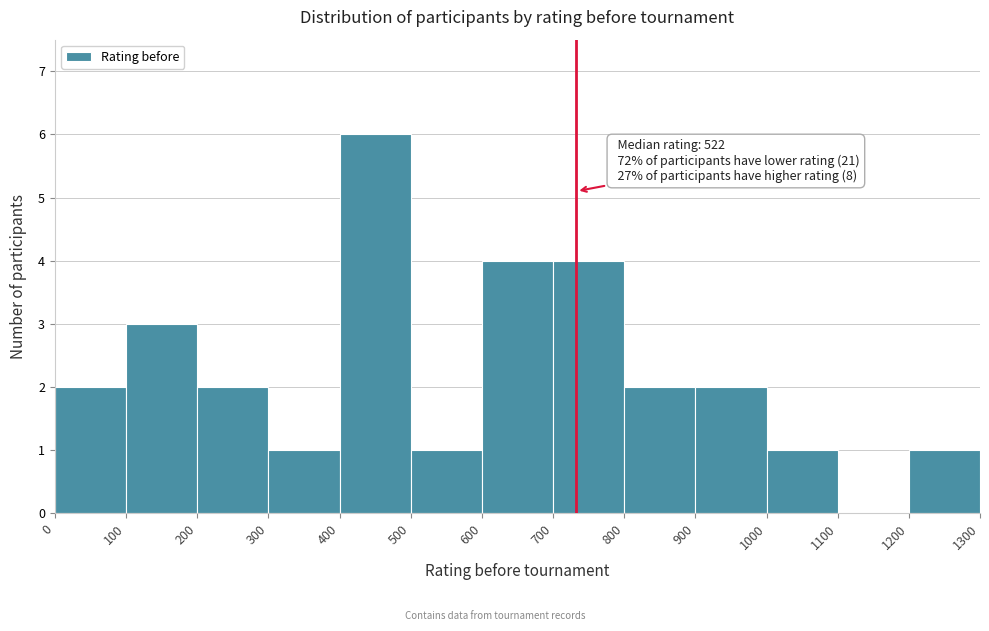

Over which range of the x-axis is the bar tallest?

400 to 500